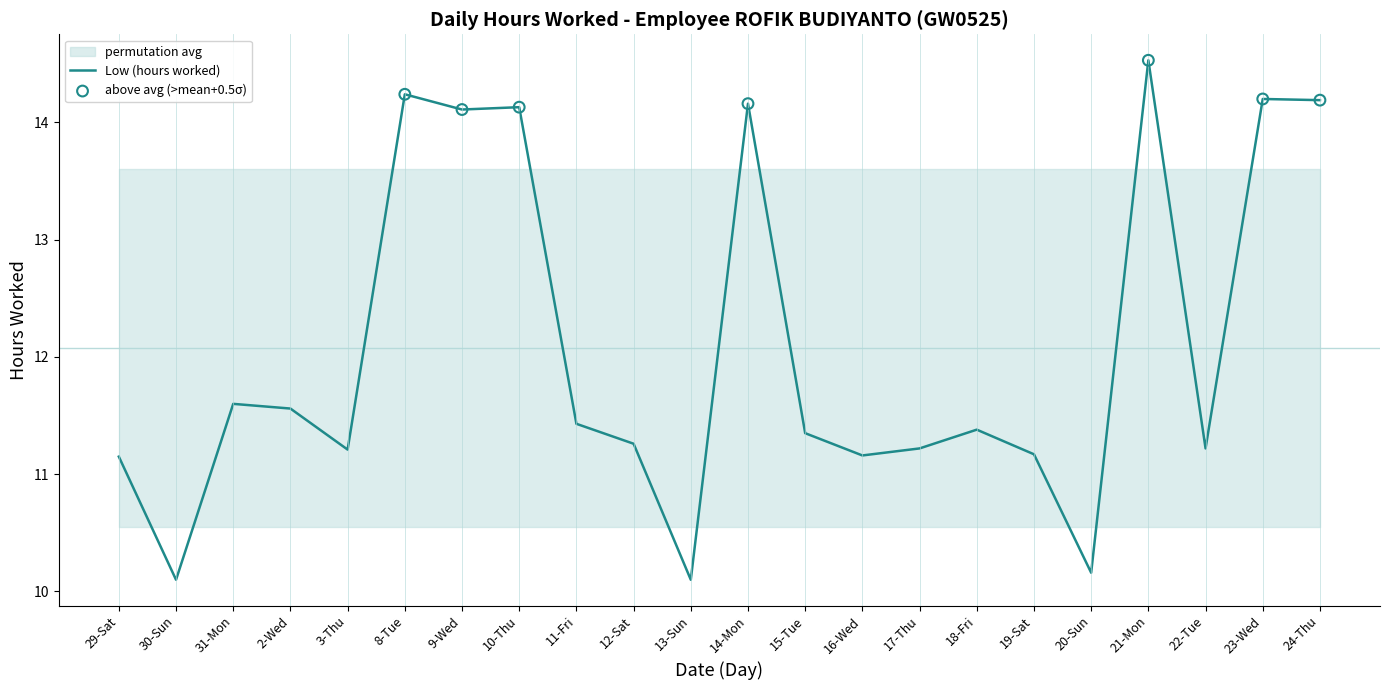

Which has a higher value, 16-Wed or 29-Sat?

16-Wed